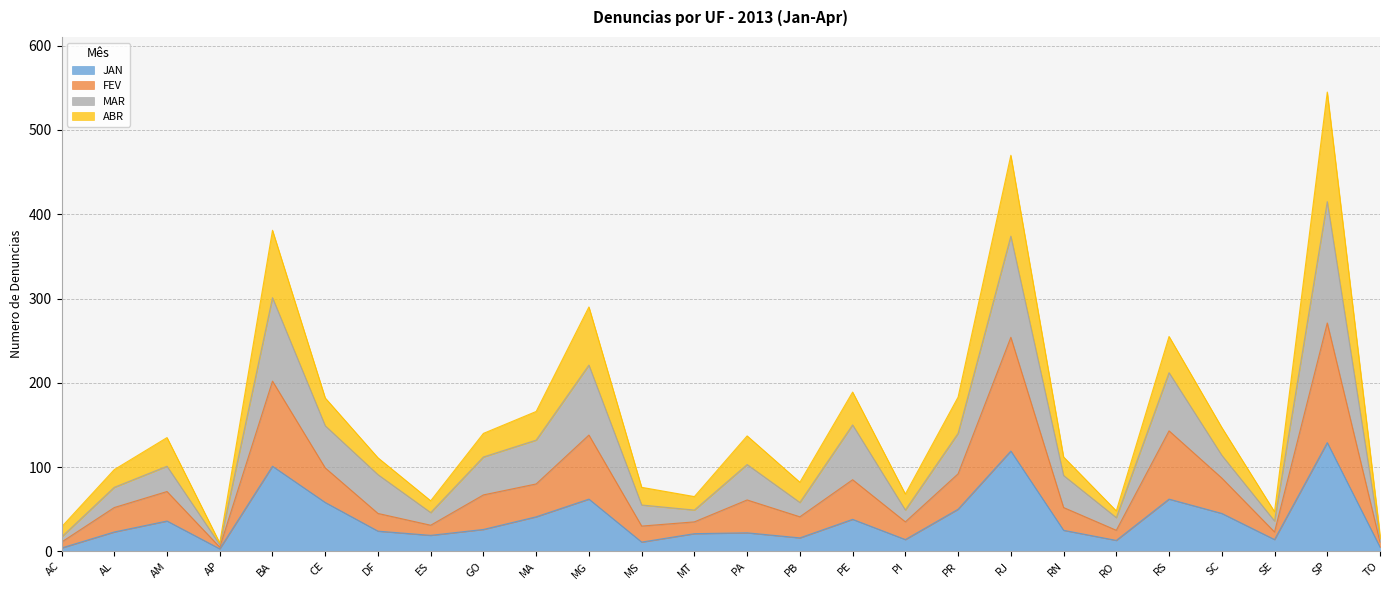

Reading right to left, transcribe all the data shown in this chart.

JAN: 5	129	14	45	62	13	25	119	50	14	38	16	22	21	11	62	41	26	19	24	58	101	3	36	23	4
FEV: 11	271	23	87	143	25	52	254	92	35	85	41	61	35	30	138	80	67	31	45	99	202	5	71	52	11
MAR: 15	415	36	114	212	40	90	374	140	49	150	58	103	49	55	221	132	112	46	91	149	301	8	101	76	17
ABR: 20	545	47	147	255	48	112	470	183	68	189	82	137	65	76	290	166	140	60	111	182	381	10	135	97	29